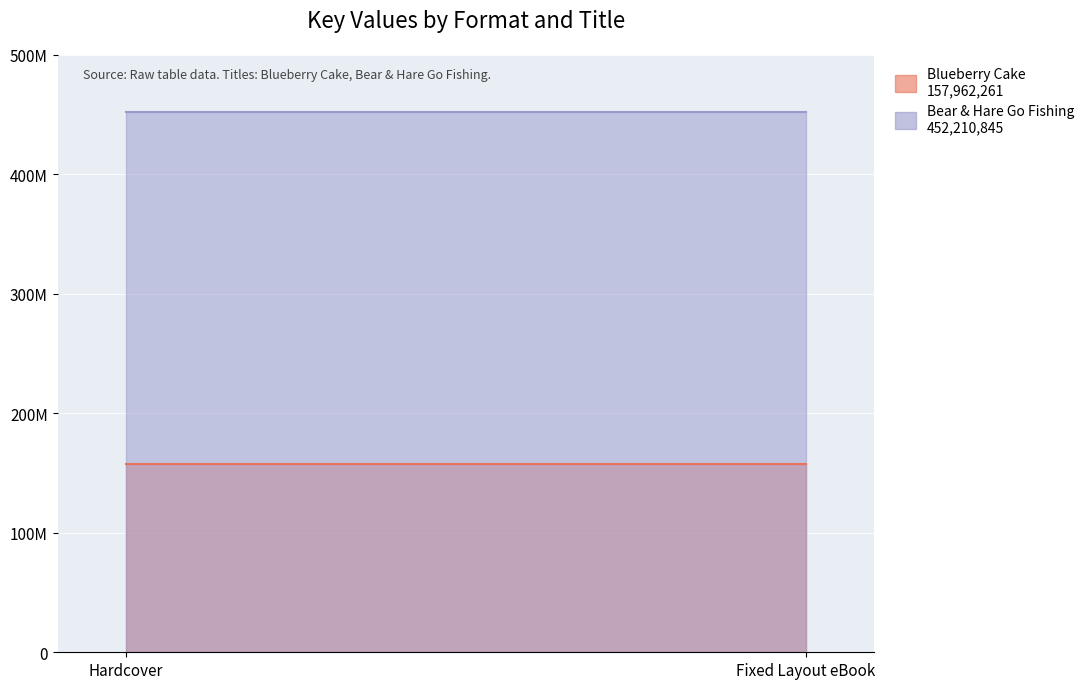

What is the greatest value displayed?

452210845